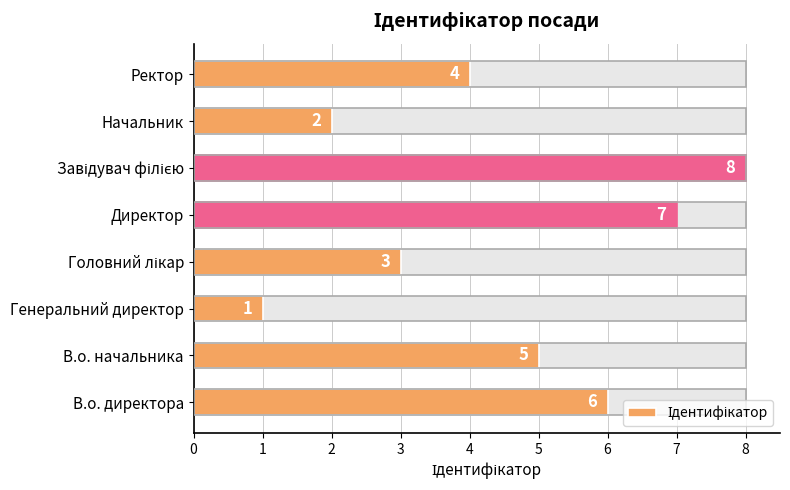

The chart shows a value of 7 at Директор. True or false?

True